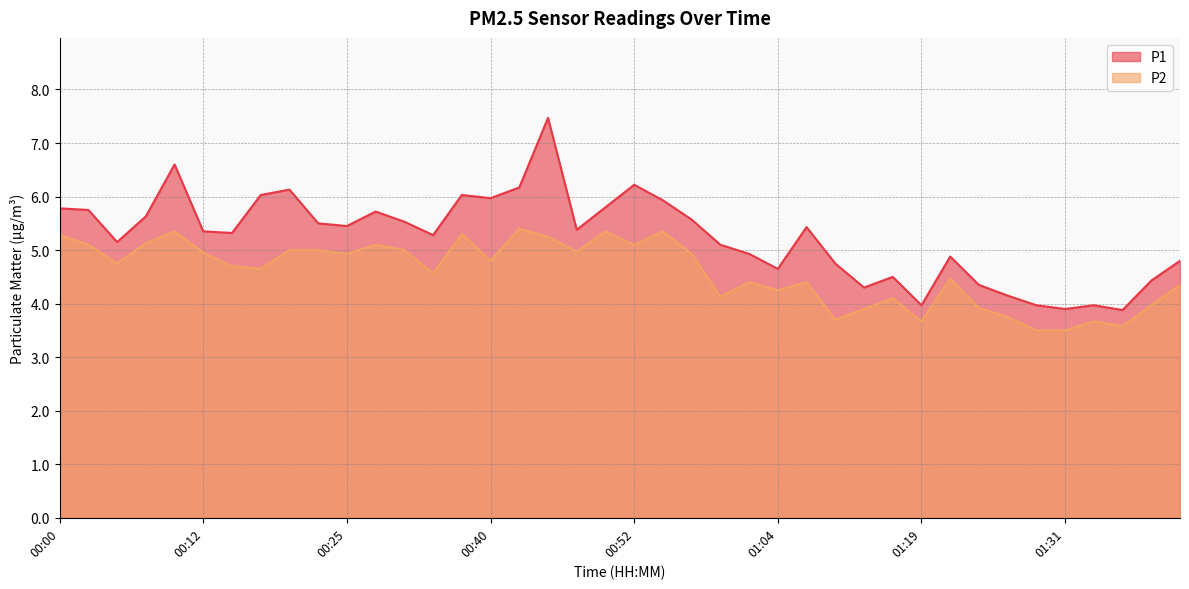

The value of P2 at 00:32 is 8.1. True or false?

False